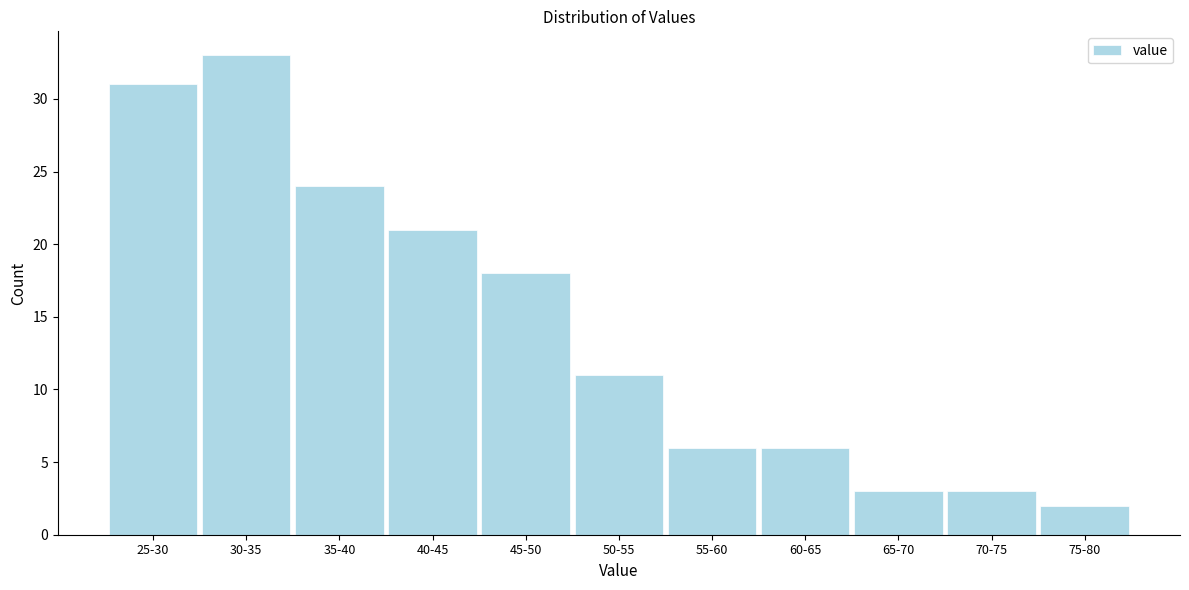

Reading left to right, list all the values displayed in this chart.

31	33	24	21	18	11	6	6	3	3	2